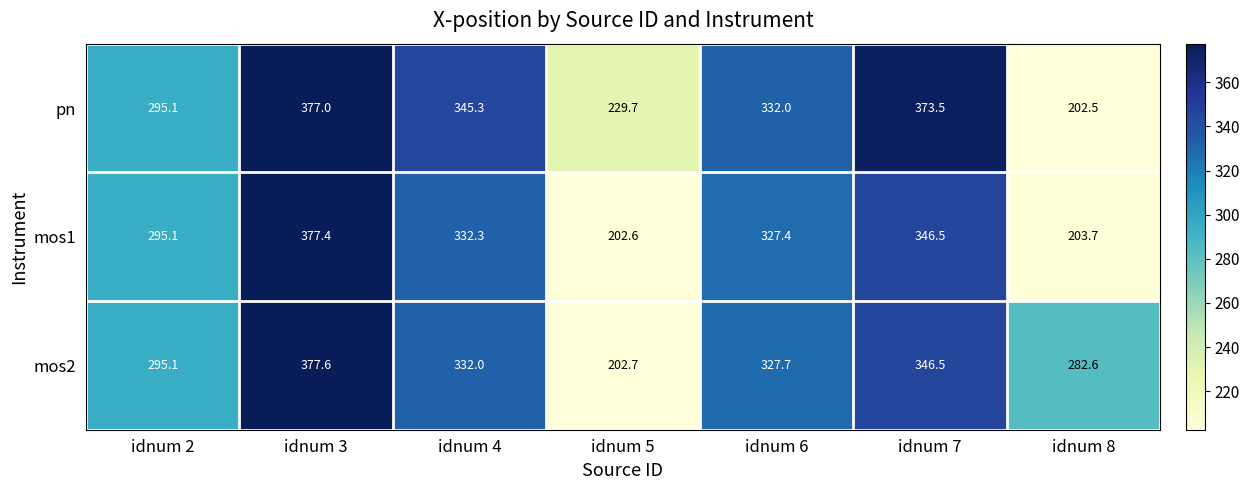

Reading left to right, transcribe all the data shown in this chart.

pn: 295.1	377.0	345.3	229.7	332.0	373.5	202.5
mos1: 295.1	377.4	332.3	202.6	327.4	346.5	203.7
mos2: 295.1	377.6	332.0	202.7	327.7	346.5	282.6